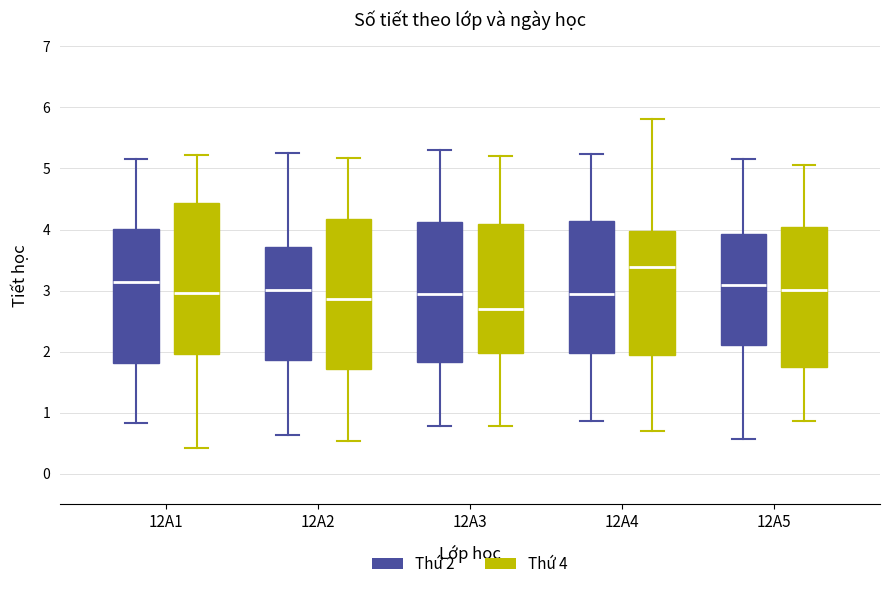

Reading left to right, read every box against the y-axis: the position of its median line, the range the box covers, and the ends of its whiskers. The values are not printed on the chart, so give them approximately, as read against the axis.

12A1 (Thứ 2): median 3.1, box 1.8 to 4.0, whiskers 0.8 to 5.2
12A1 (Thứ 4): median 3.0, box 2.0 to 4.4, whiskers 0.4 to 5.2
12A2 (Thứ 2): median 3.0, box 1.9 to 3.7, whiskers 0.6 to 5.2
12A2 (Thứ 4): median 2.9, box 1.7 to 4.2, whiskers 0.5 to 5.2
12A3 (Thứ 2): median 2.9, box 1.8 to 4.1, whiskers 0.8 to 5.3
12A3 (Thứ 4): median 2.7, box 2.0 to 4.1, whiskers 0.8 to 5.2
12A4 (Thứ 2): median 2.9, box 2.0 to 4.1, whiskers 0.9 to 5.2
12A4 (Thứ 4): median 3.4, box 1.9 to 4.0, whiskers 0.7 to 5.8
12A5 (Thứ 2): median 3.1, box 2.1 to 3.9, whiskers 0.6 to 5.2
12A5 (Thứ 4): median 3.0, box 1.7 to 4.0, whiskers 0.9 to 5.1